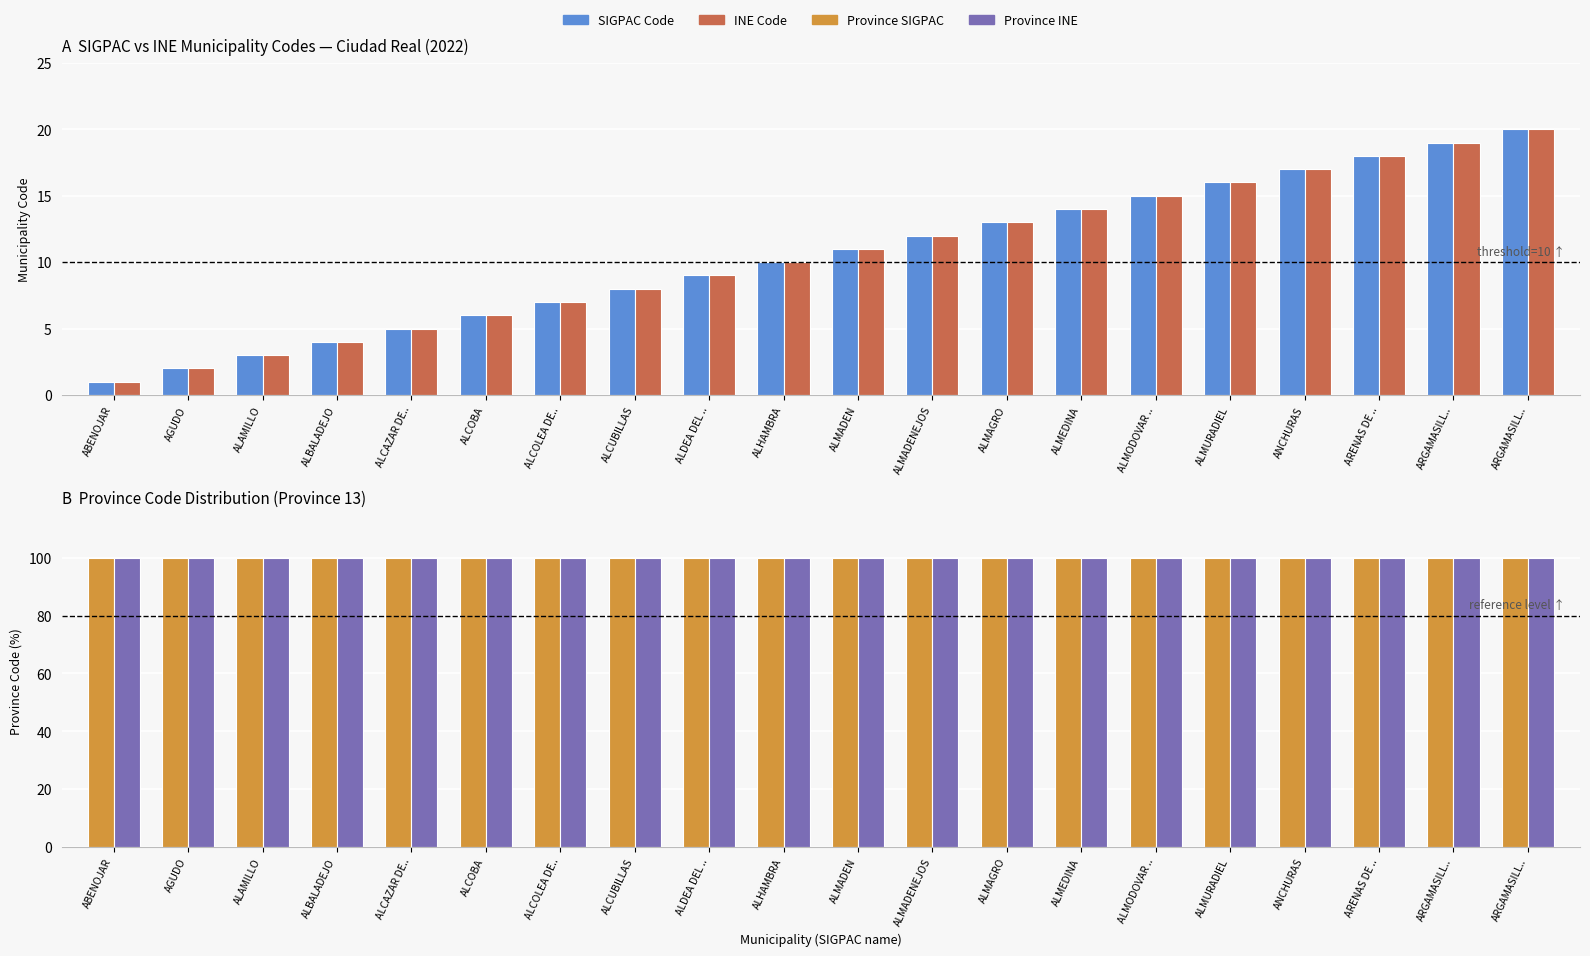

What is the difference between the SIGPAC Code values at ALDEA DEL .. and ALMADENEJOS?

3